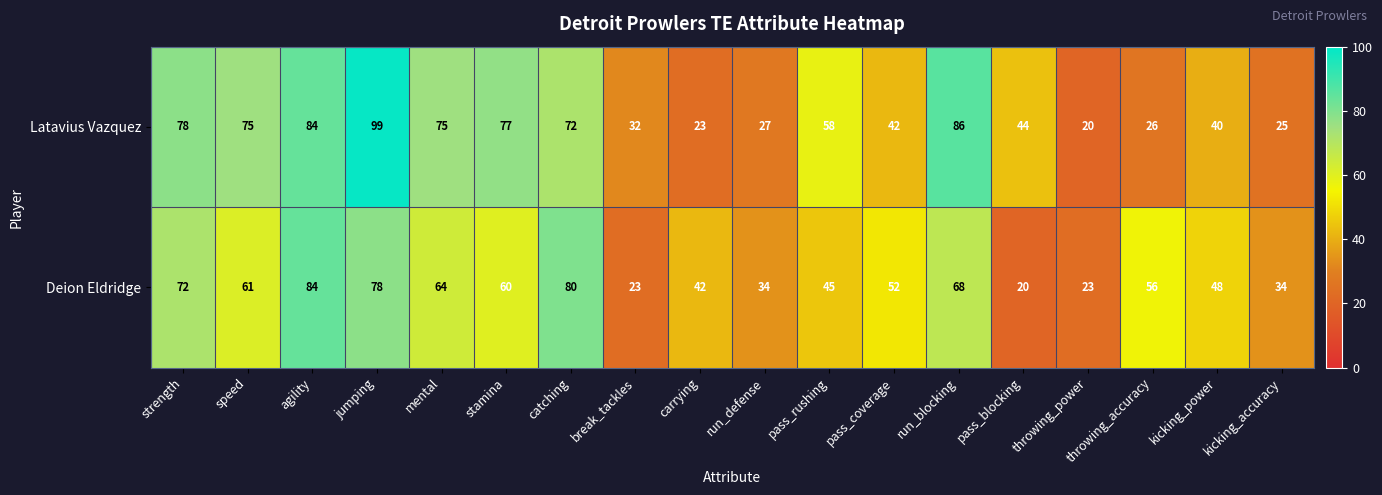

What is the sum of the Latavius Vazquez values at agility and mental?

159